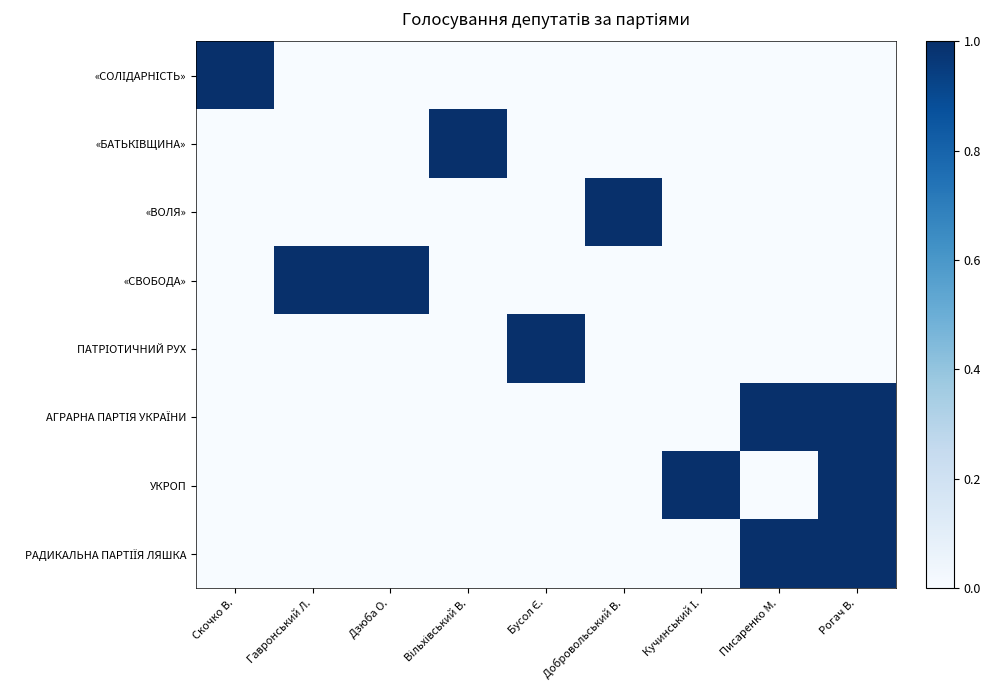

Count the number of categories in the chart.

9